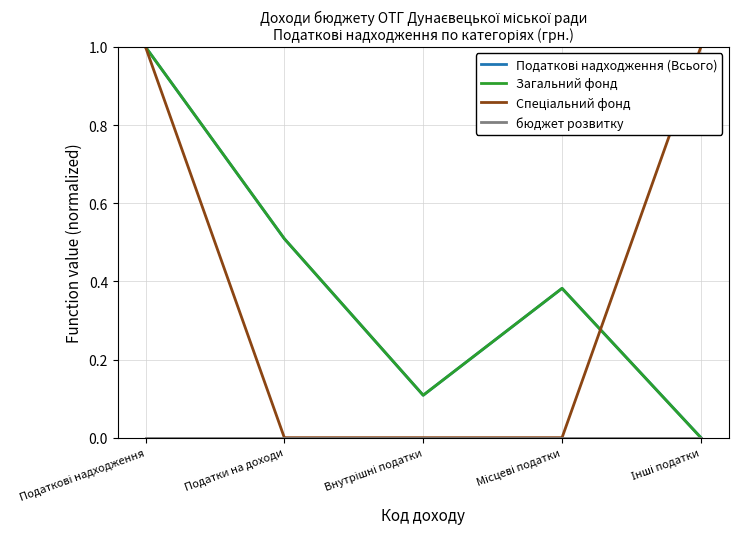

True or false: Спеціальний фонд has more than 0 points higher than both neighbors.

False